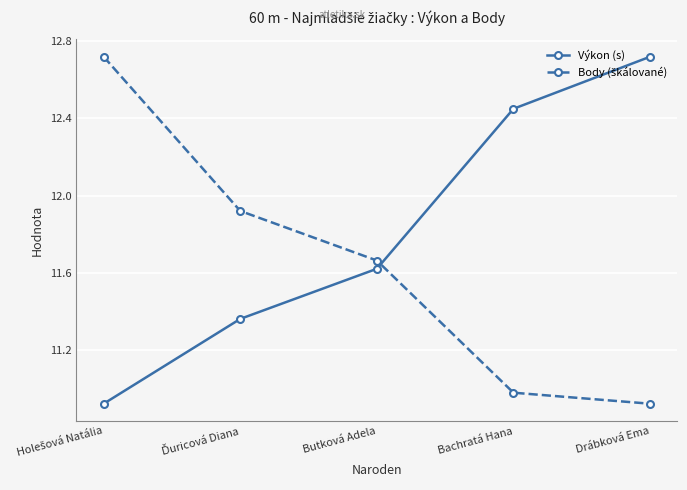

True or false: Výkon (s) has more than 1 points higher than both neighbors.

False